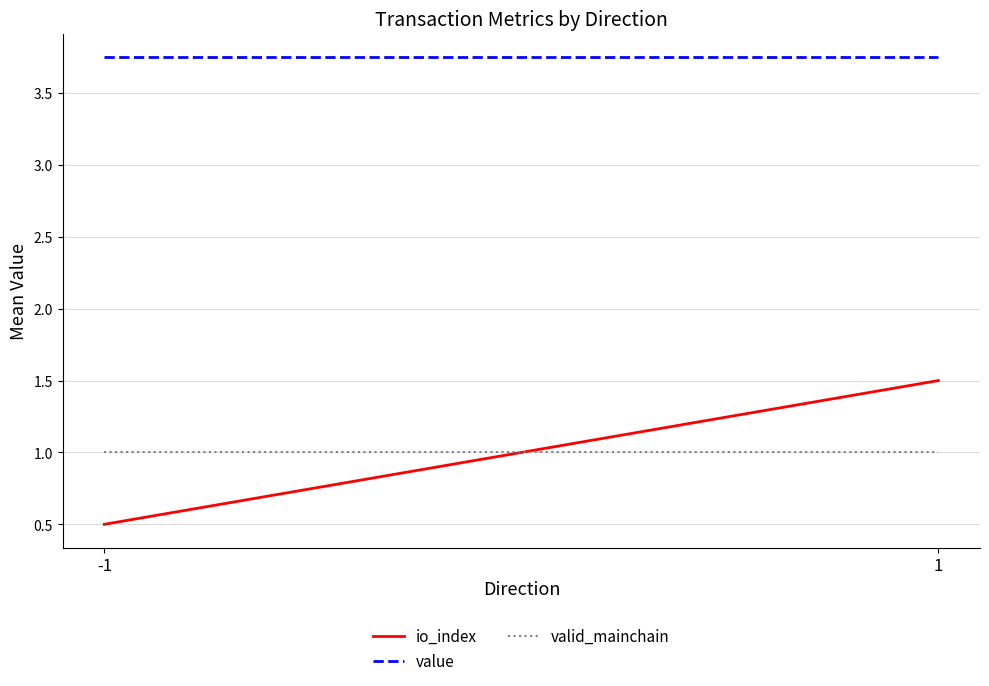

What is the sum of all value values?

7.5